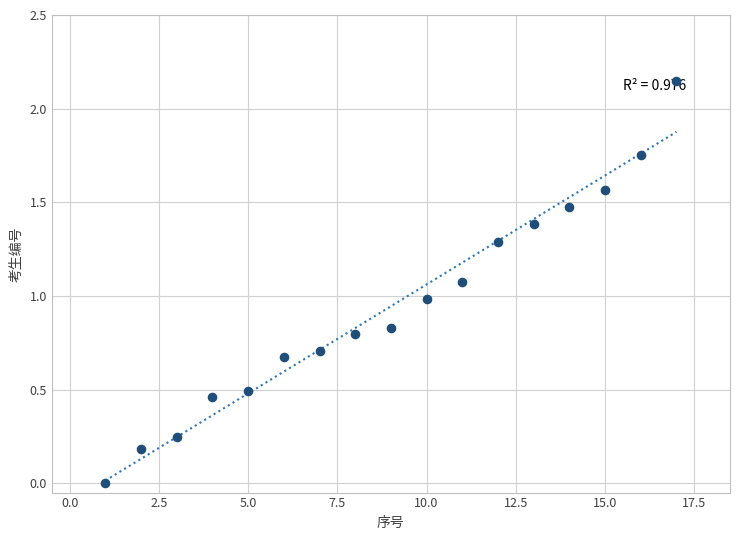

What is the range of X values (max minus min)?

16.0